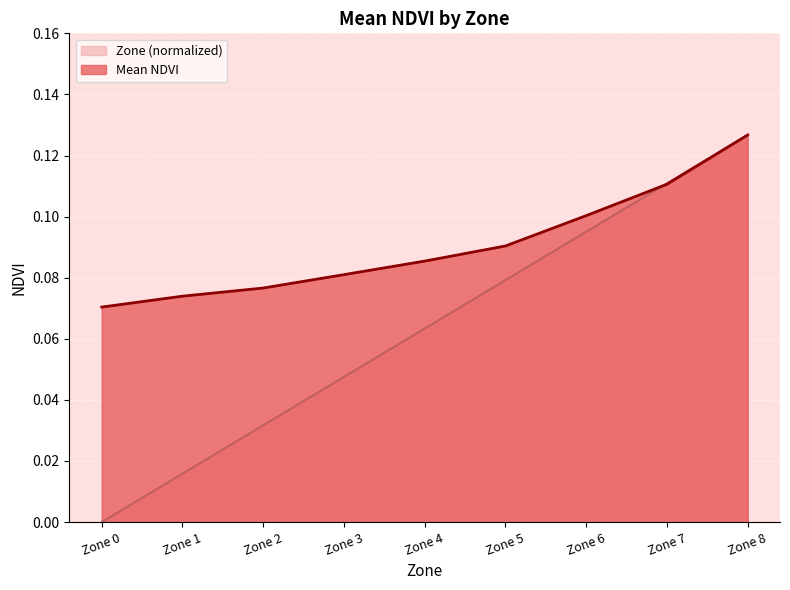

What is the difference between the maximum and second lowest values in the Mean NDVI series?

0.1